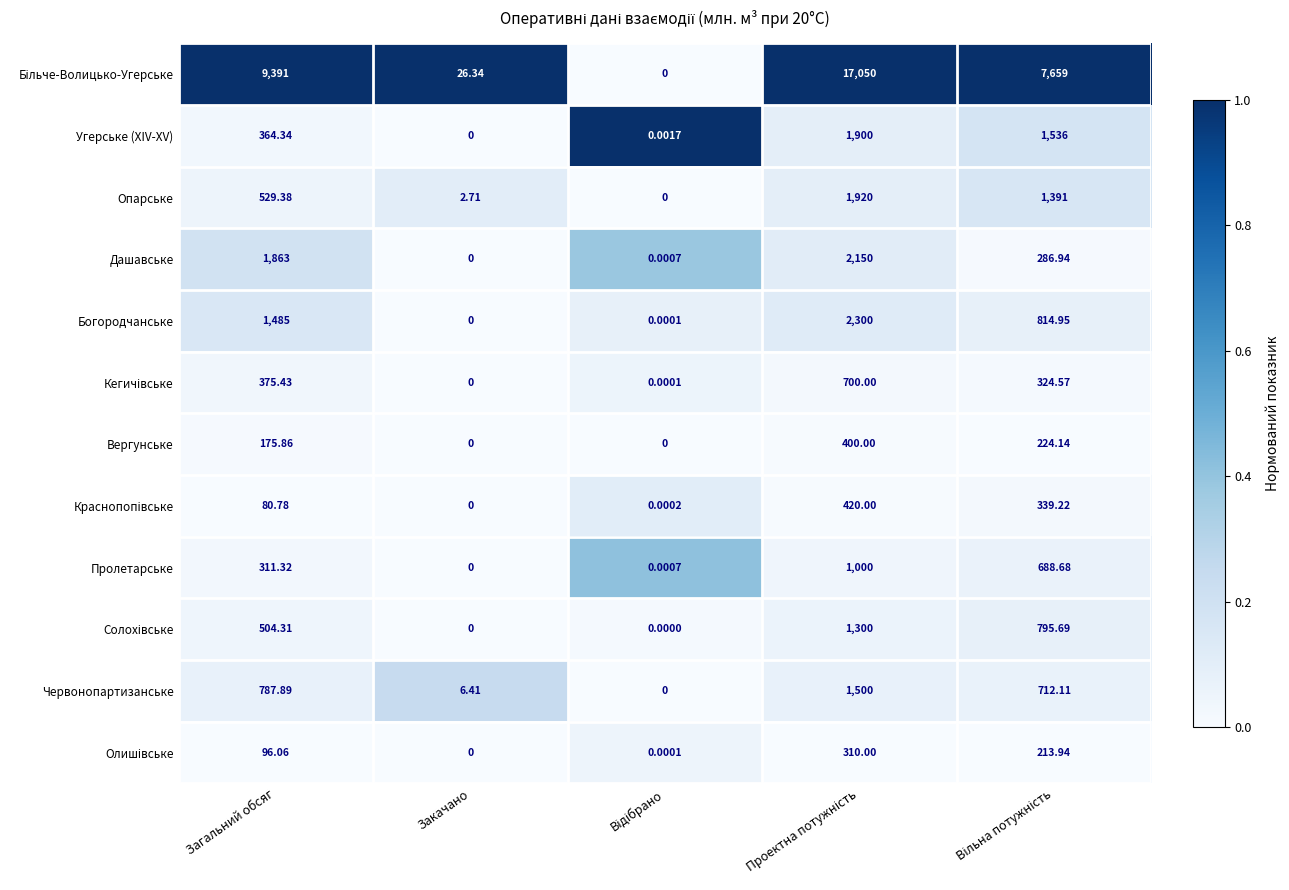

Where is Угерське (XIV-XV) nearest to the value 950?

Загальний обсяг